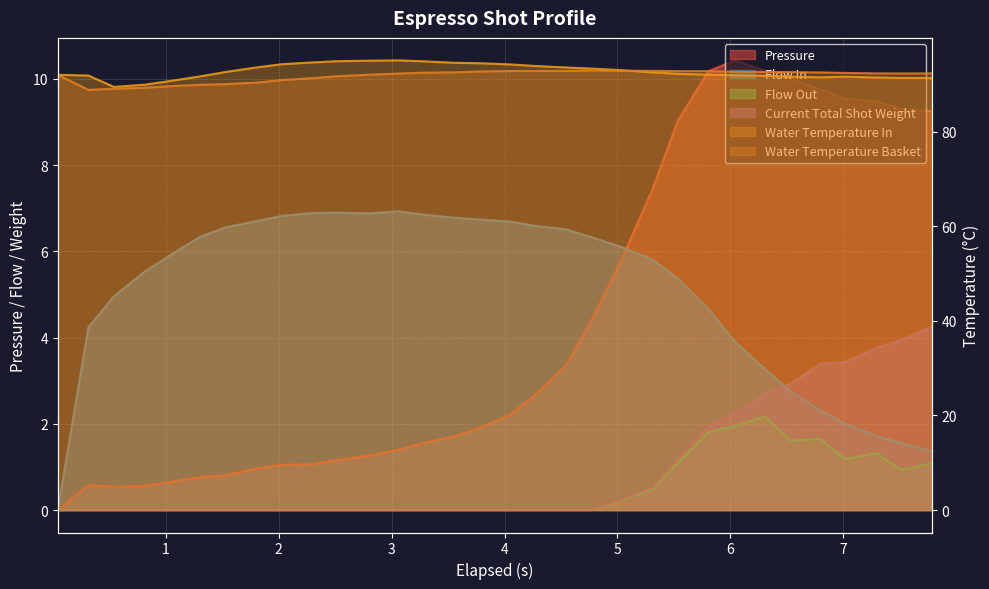

What is the difference between the highest and lowest values at 1?

91.8